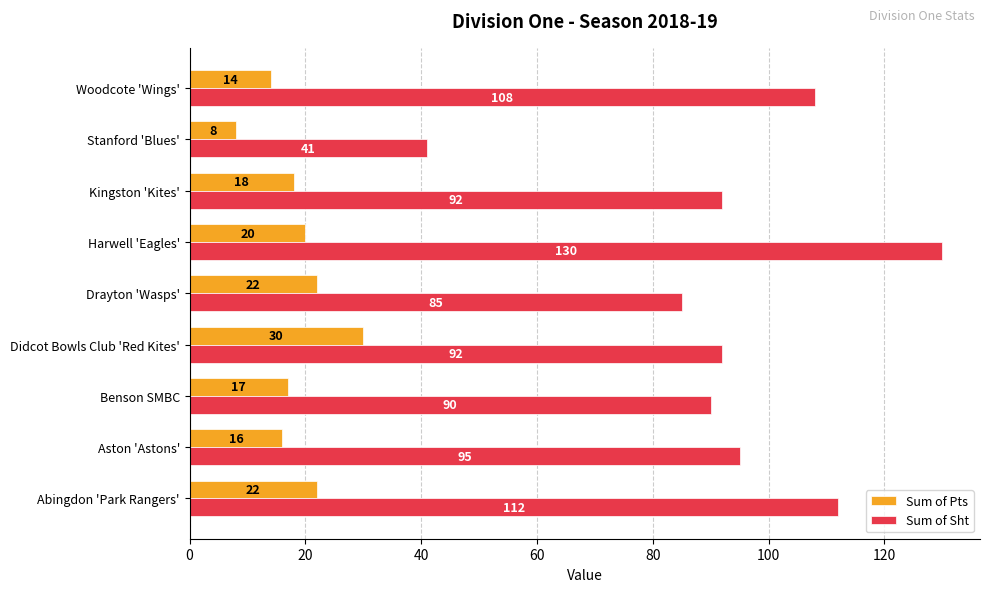

Read the Sum of Sht value at Harwell 'Eagles', to the nearest 5.

130